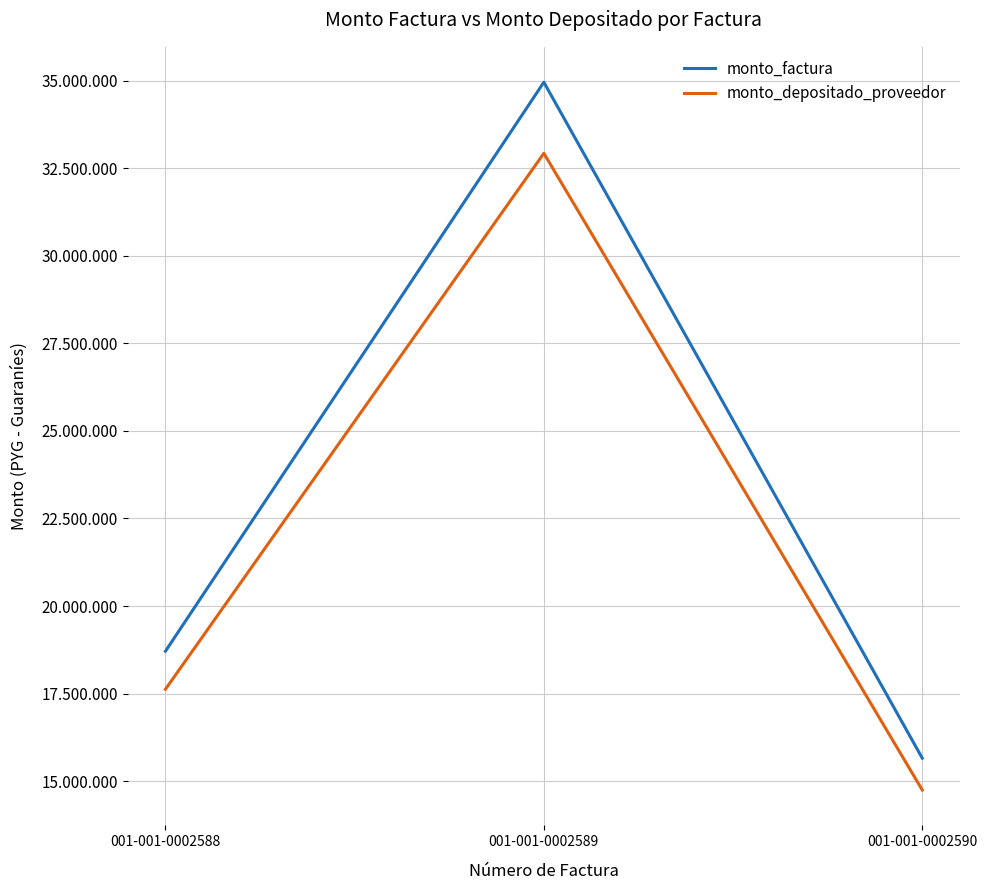

Does the chart have visible grid lines?

Yes